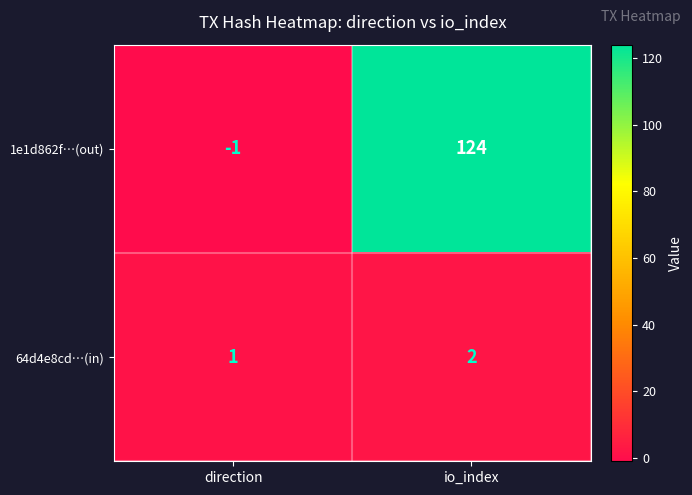

Between direction and io_index, which series saw the biggest shift?

1e1d862f…(out)